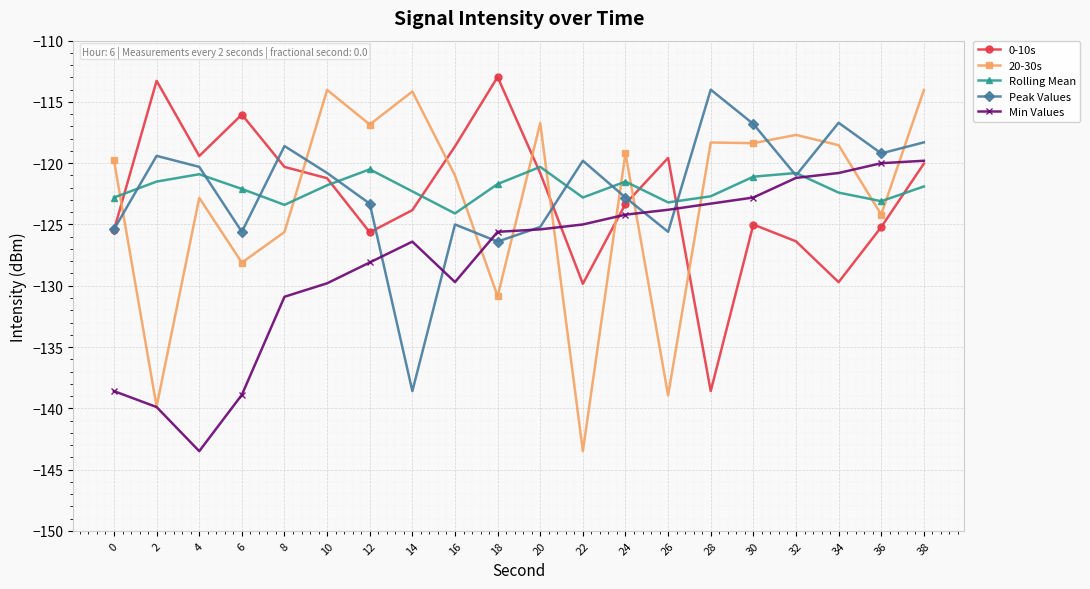

Is the value of Min Values at 12 greater than the value of 20-30s at 36?

No